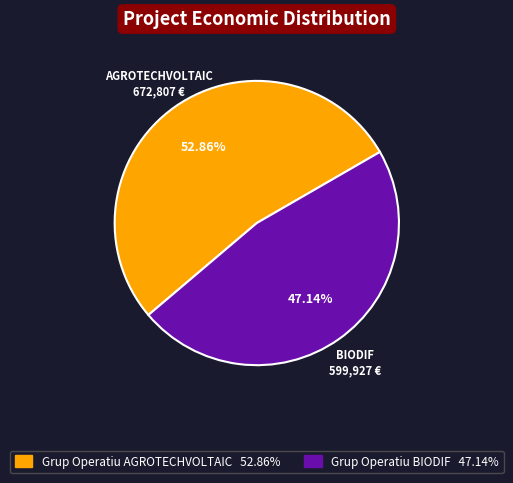

What percentage is NOT represented by Grup Operatiu AGROTECHVOLTAIC?

47.1%